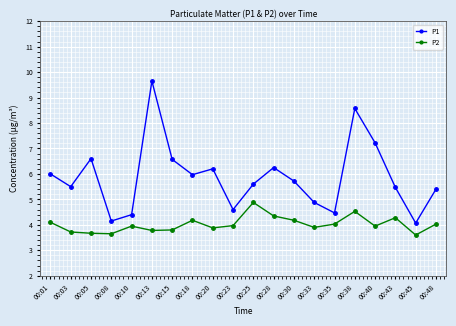

The value of P2 at 00:30 is 4.2. True or false?

True